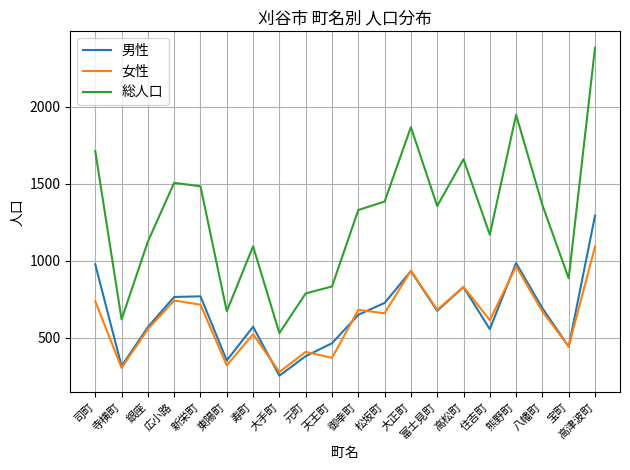

The value of 総人口 at 高津波町 is 3145. True or false?

False